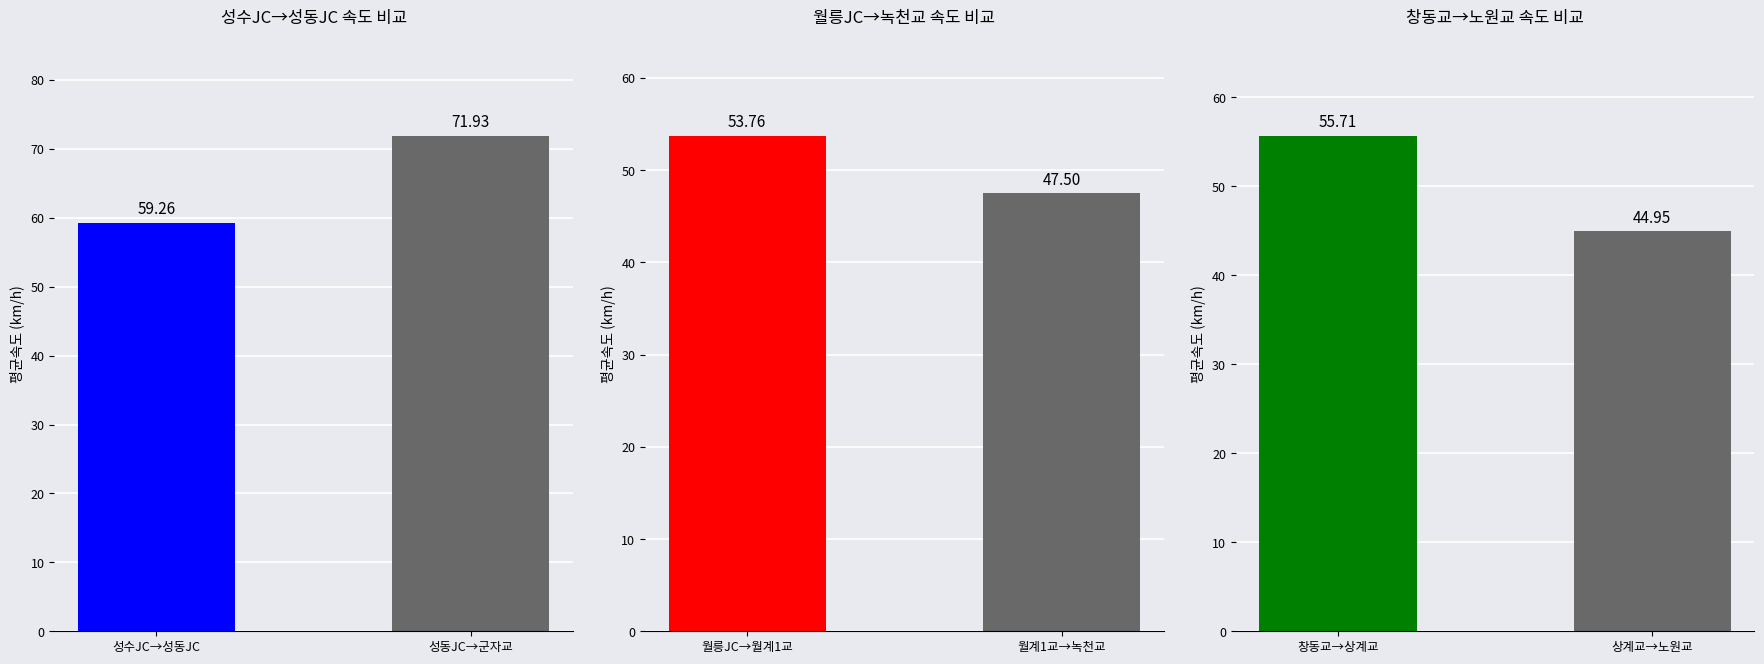

How many values in the 월릉JC→월계1교 vs 월계1교→녹천교 series are below 53?

1